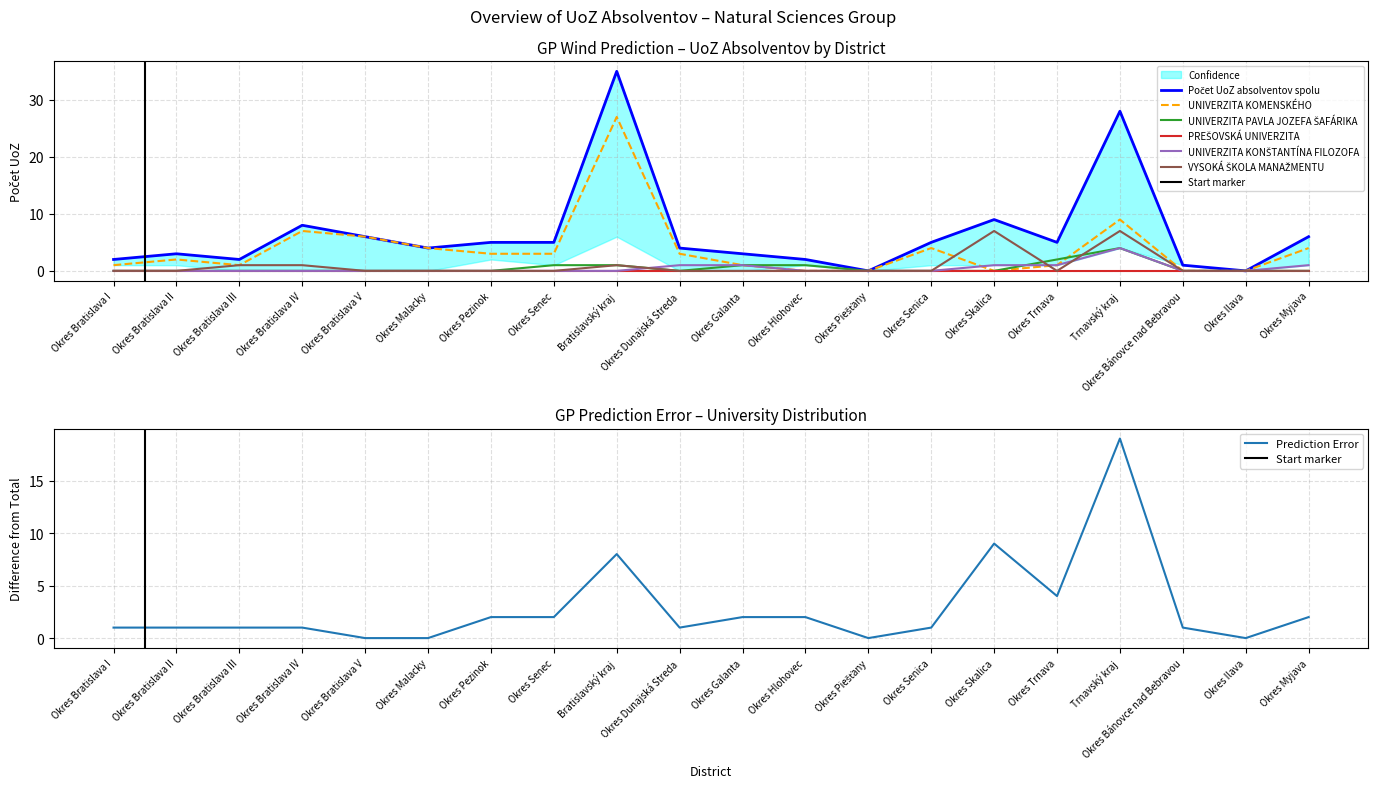

Is it true that Prediction Error equals 4 at Trnavský kraj?

False